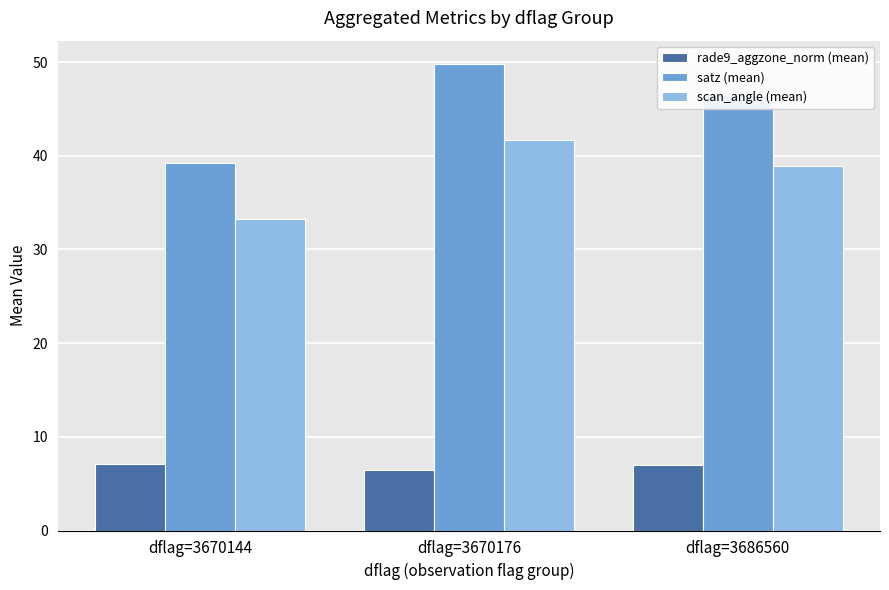

List the labels in order of satz (mean) value, largest first.

dflag=3670176, dflag=3686560, dflag=3670144